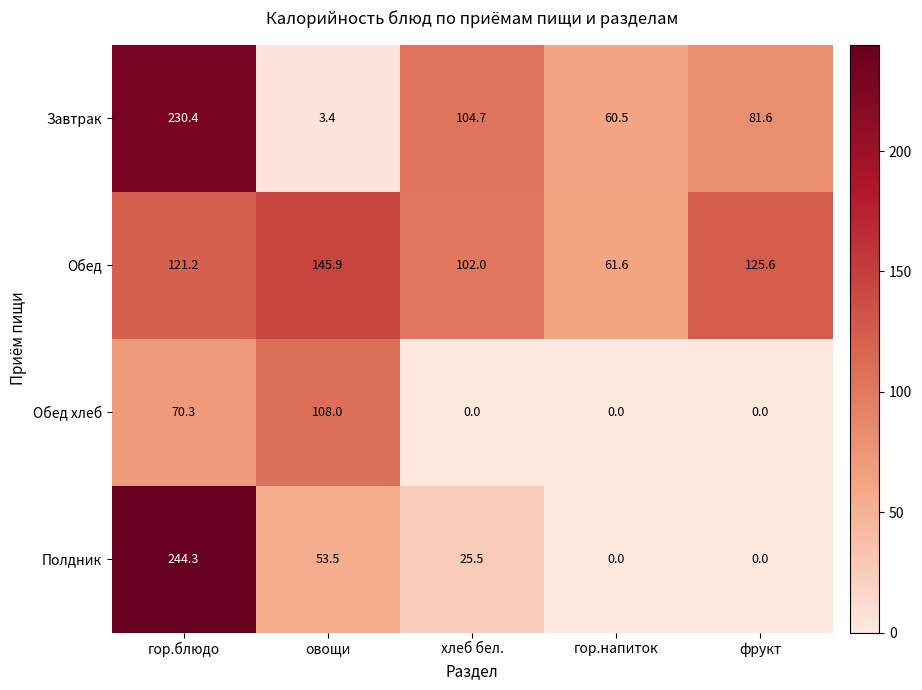

What is the spread (max minus min) of values at гор.напиток?

61.6